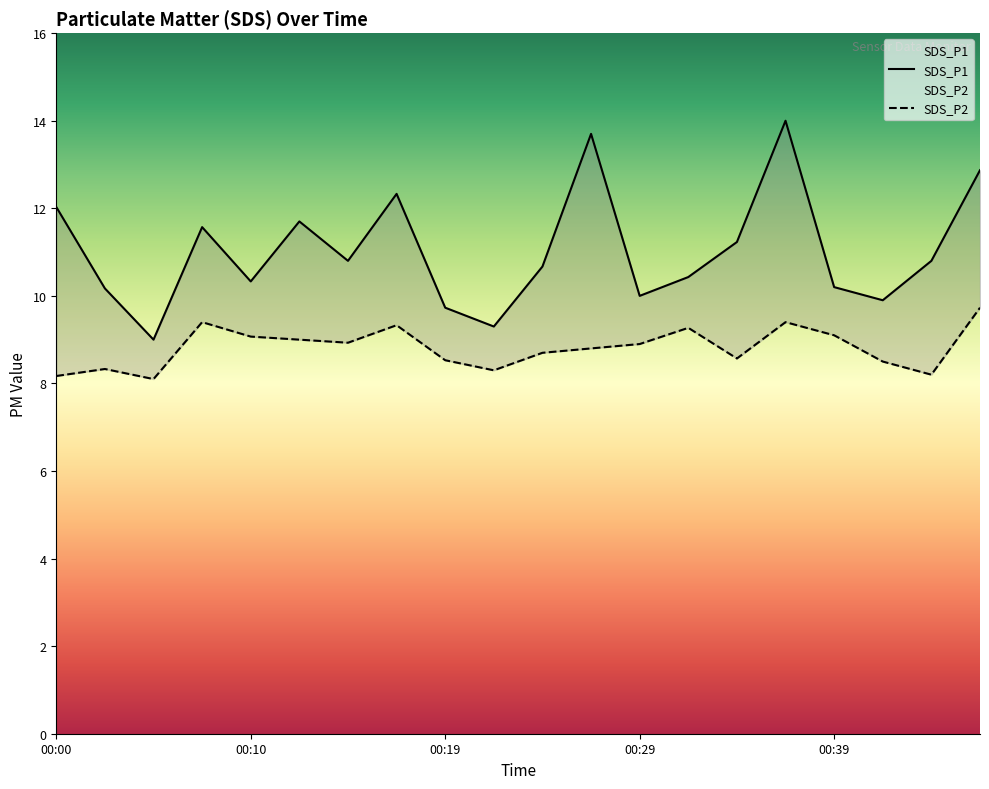

What is the spread (max minus min) of values at 00:36?

4.6